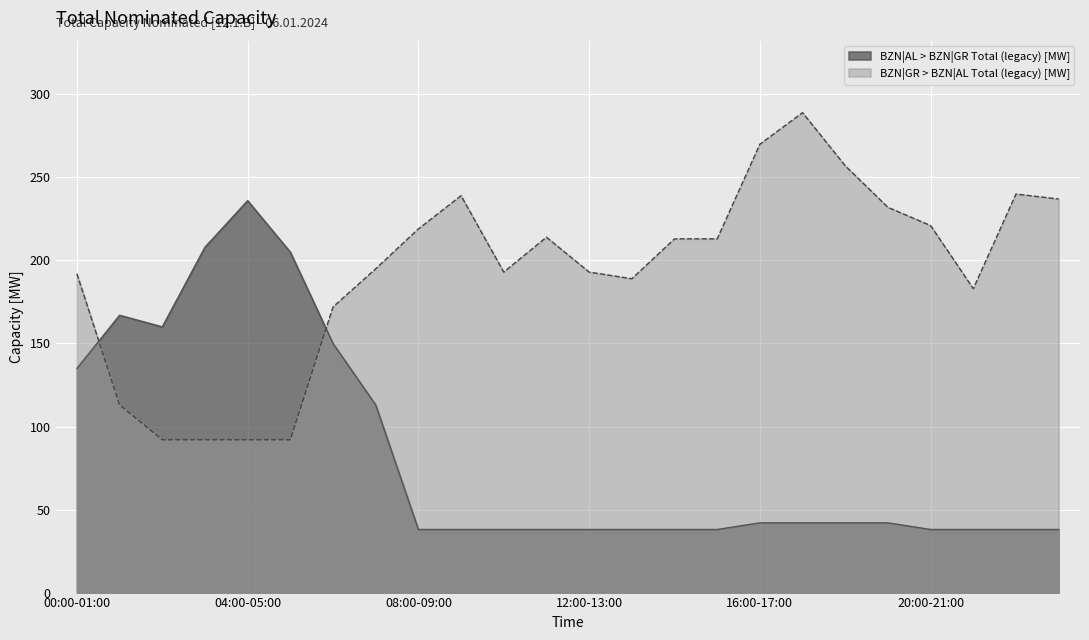

True or false: BZN|GR > BZN|AL Total (legacy) [MW] has more than 1 interior local peaks.

True